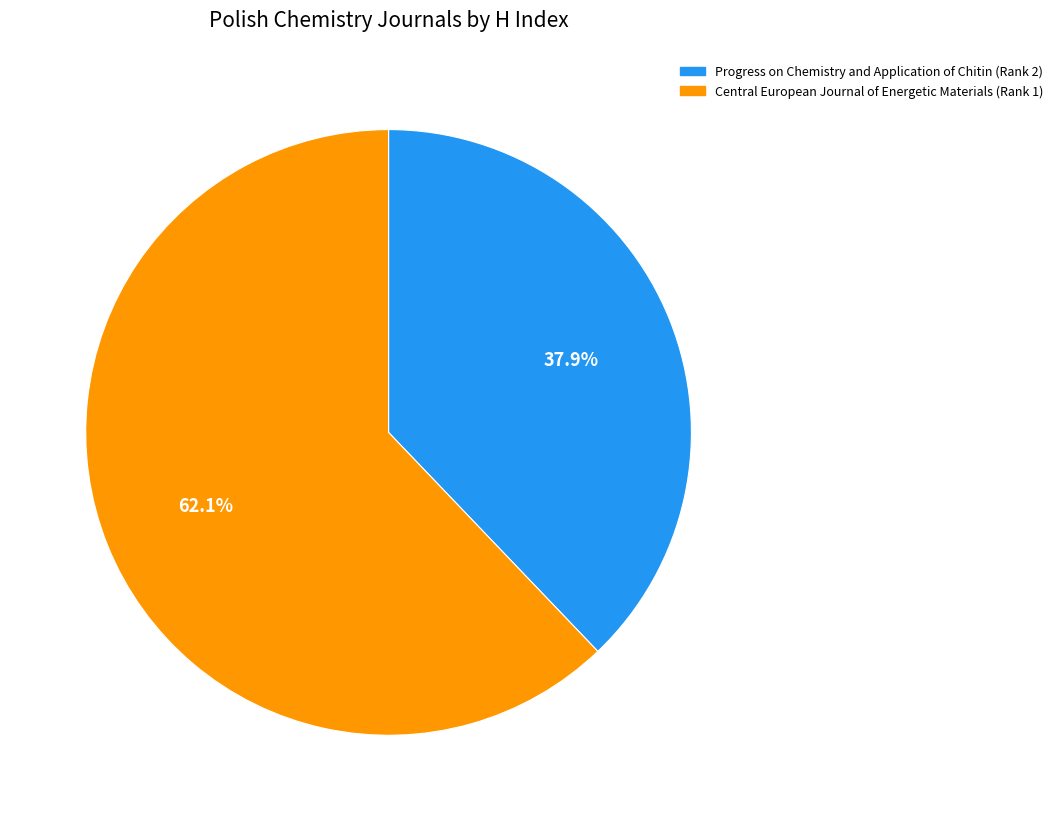

True or false: Progress on Chemistry and Application of Chitin (Rank 2) accounts for 38% of the total.

True